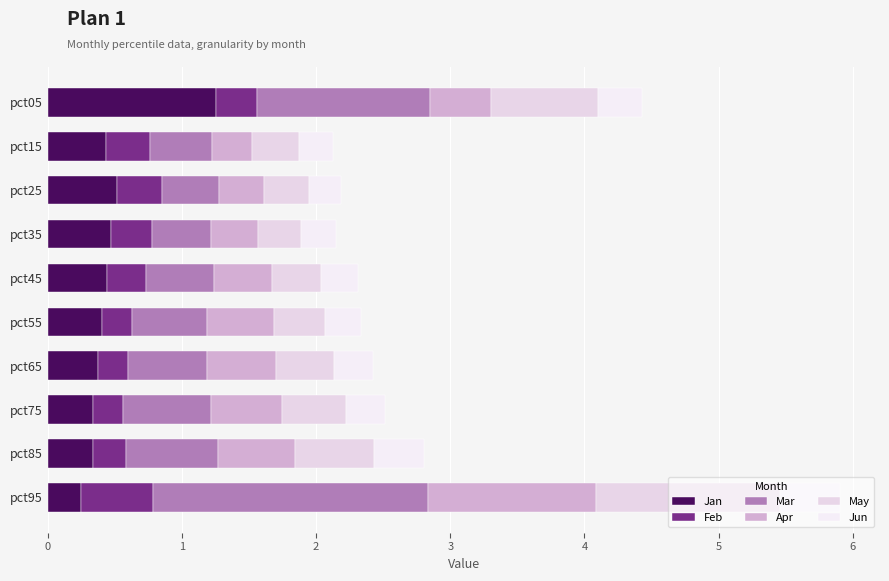

List the labels in order of Mar value, smallest first.

pct25, pct35, pct15, pct45, pct55, pct65, pct75, pct85, pct05, pct95